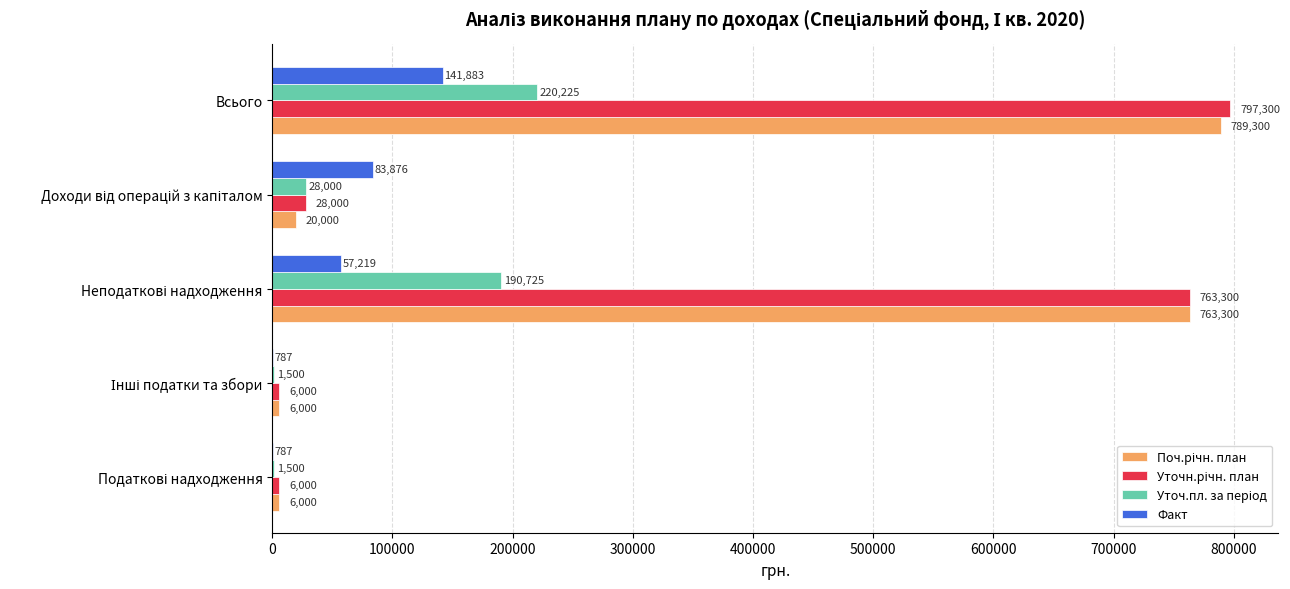

At which category is the sum across all series the highest?

Всього